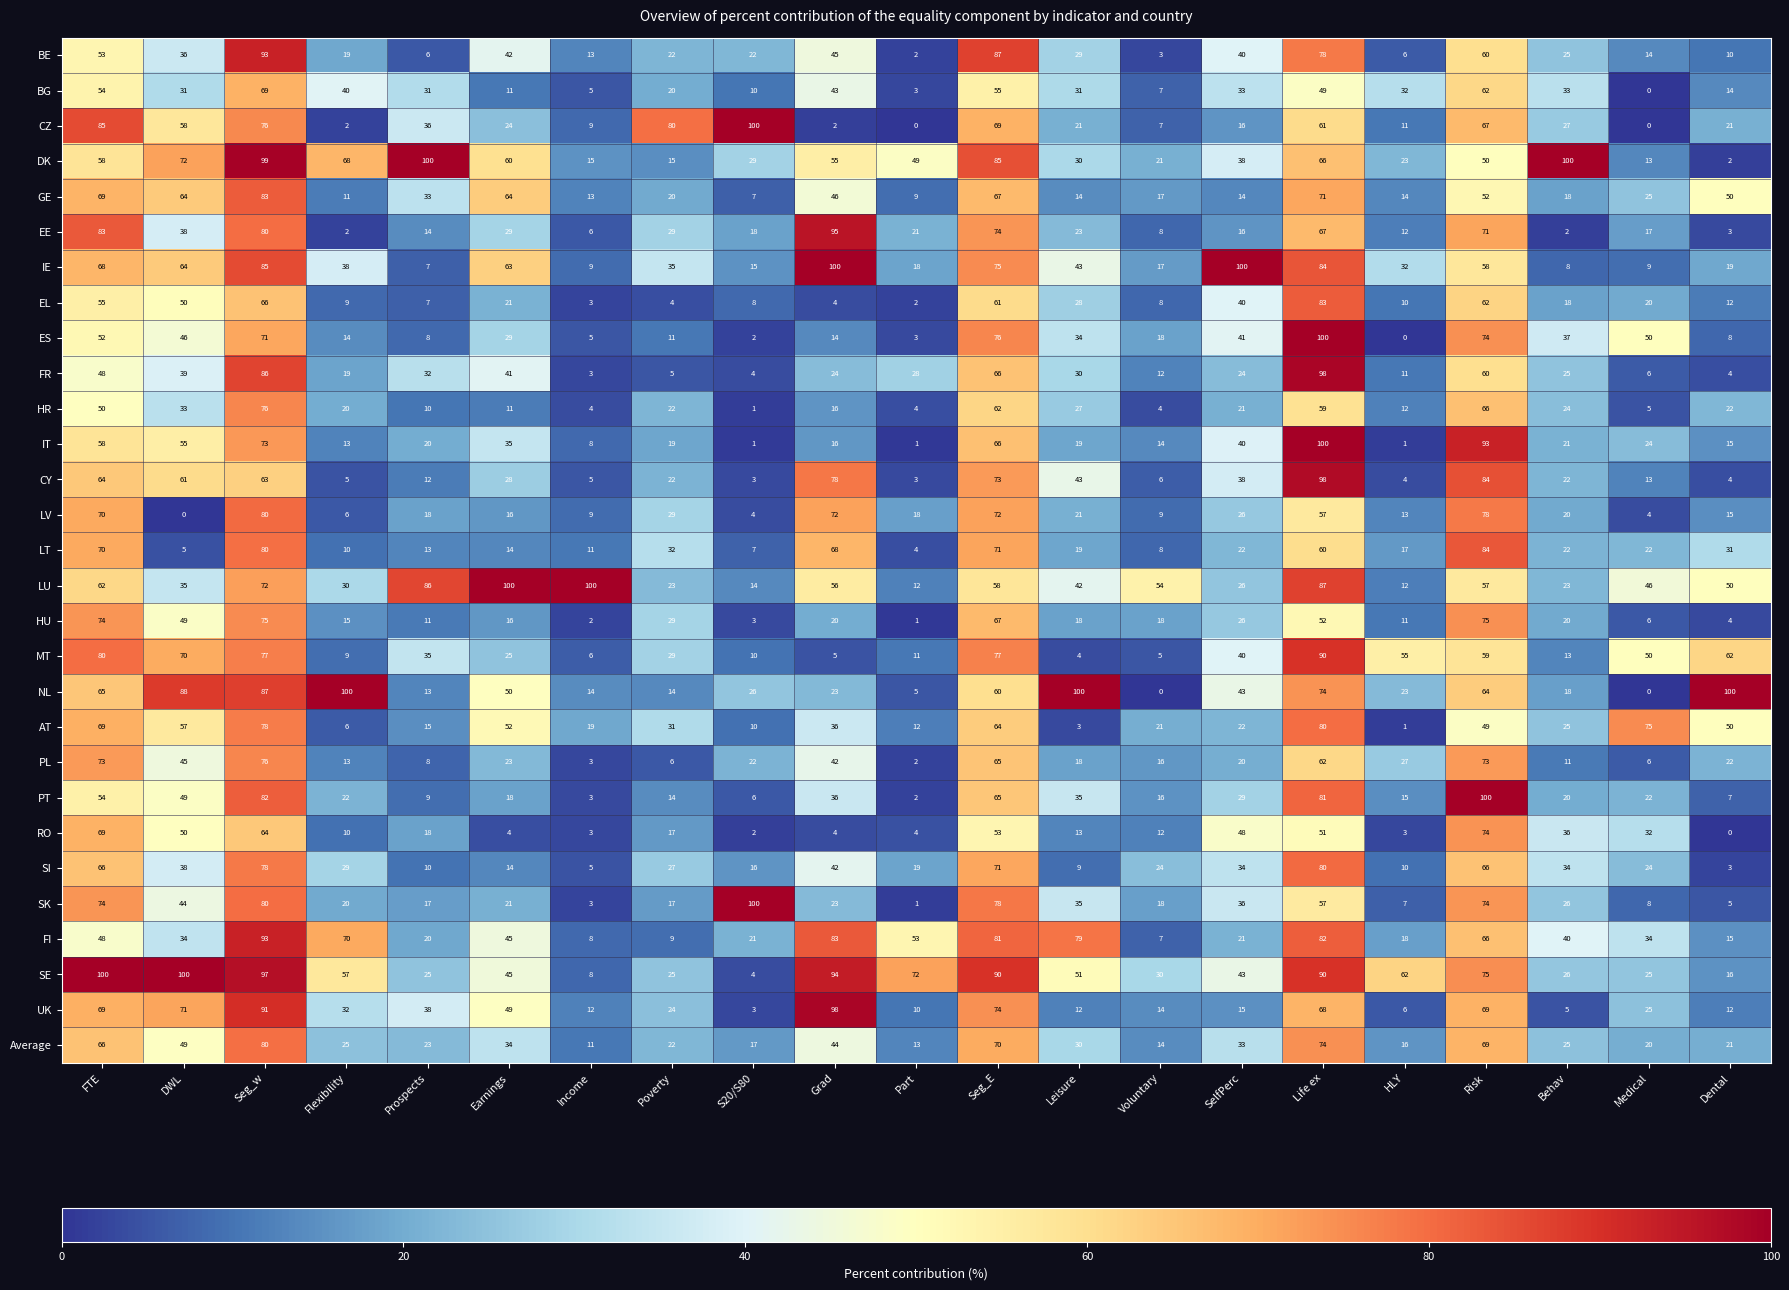

What is the spread (max minus min) of values at Flexibility?

98